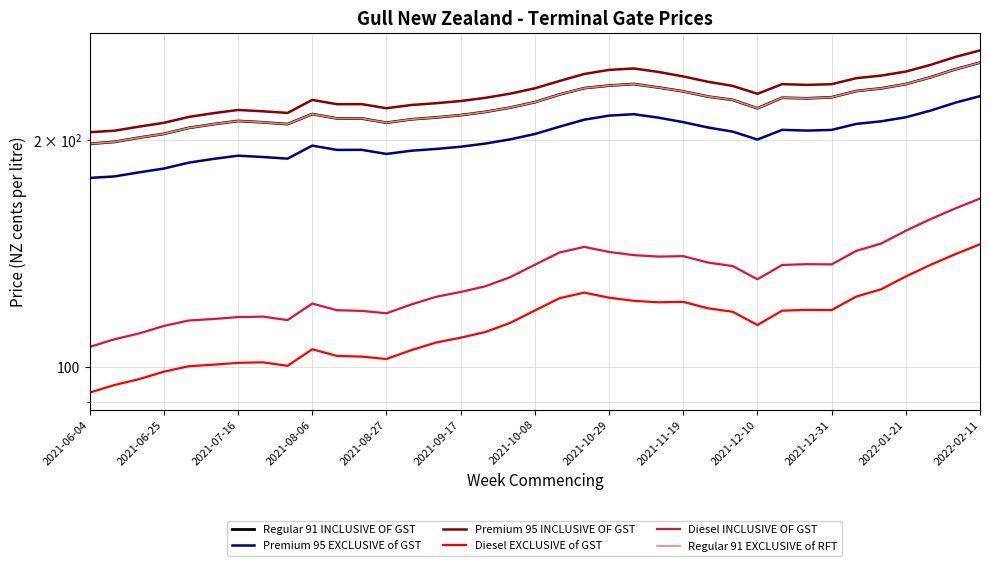

The Regular 91 INCLUSIVE OF GST series shows 235.1 at 23. True or false?

True